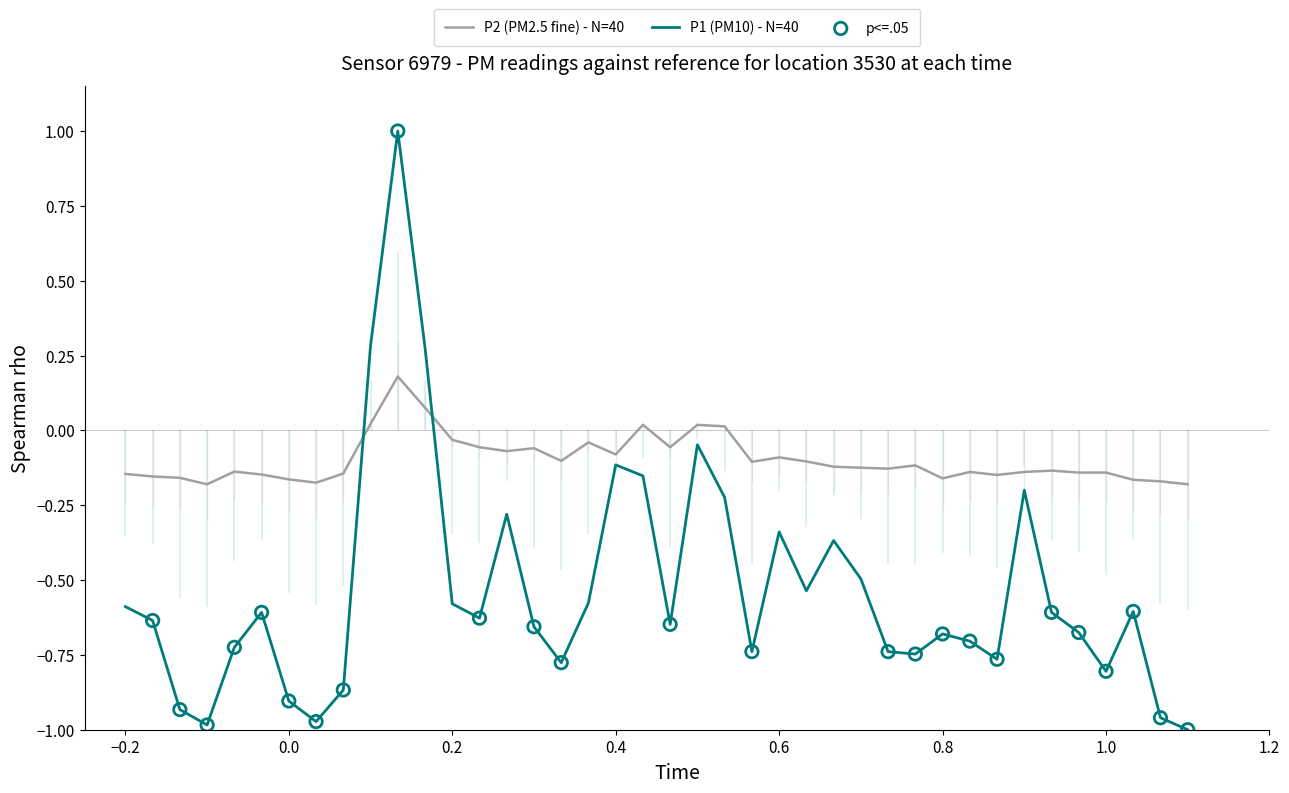

Which series has the largest total across all categories?

P2